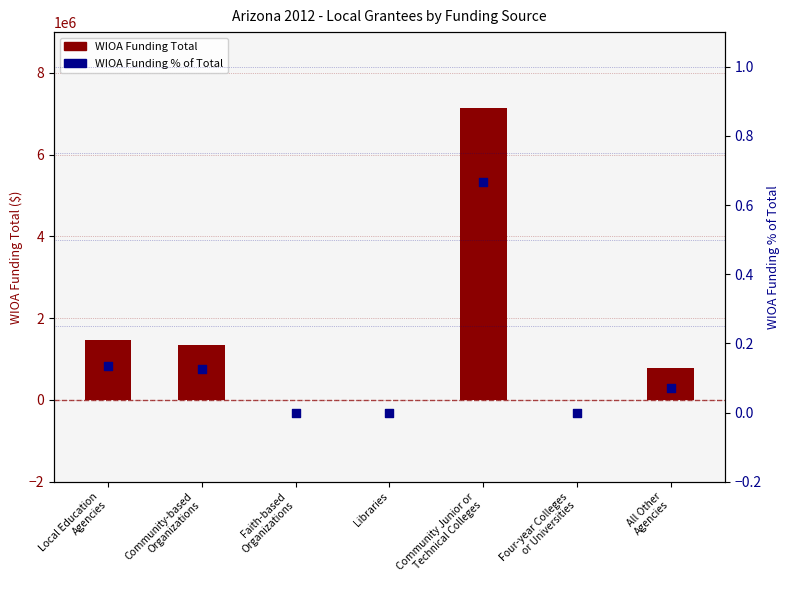

Is the value of WIOA Funding Total at Faith-based
Organizations greater than the value of WIOA Funding % of Total at Faith-based
Organizations?

No